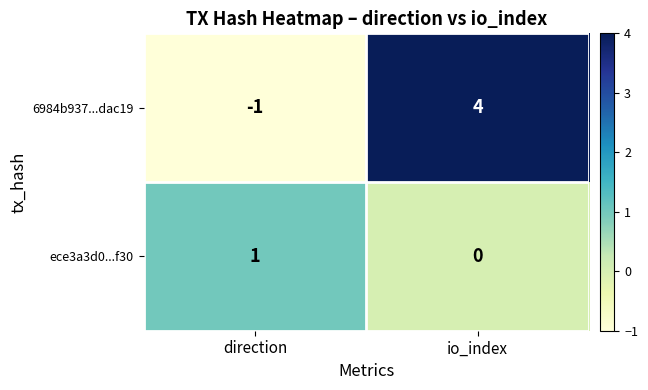

What is the minimum value shown in the chart?

-1